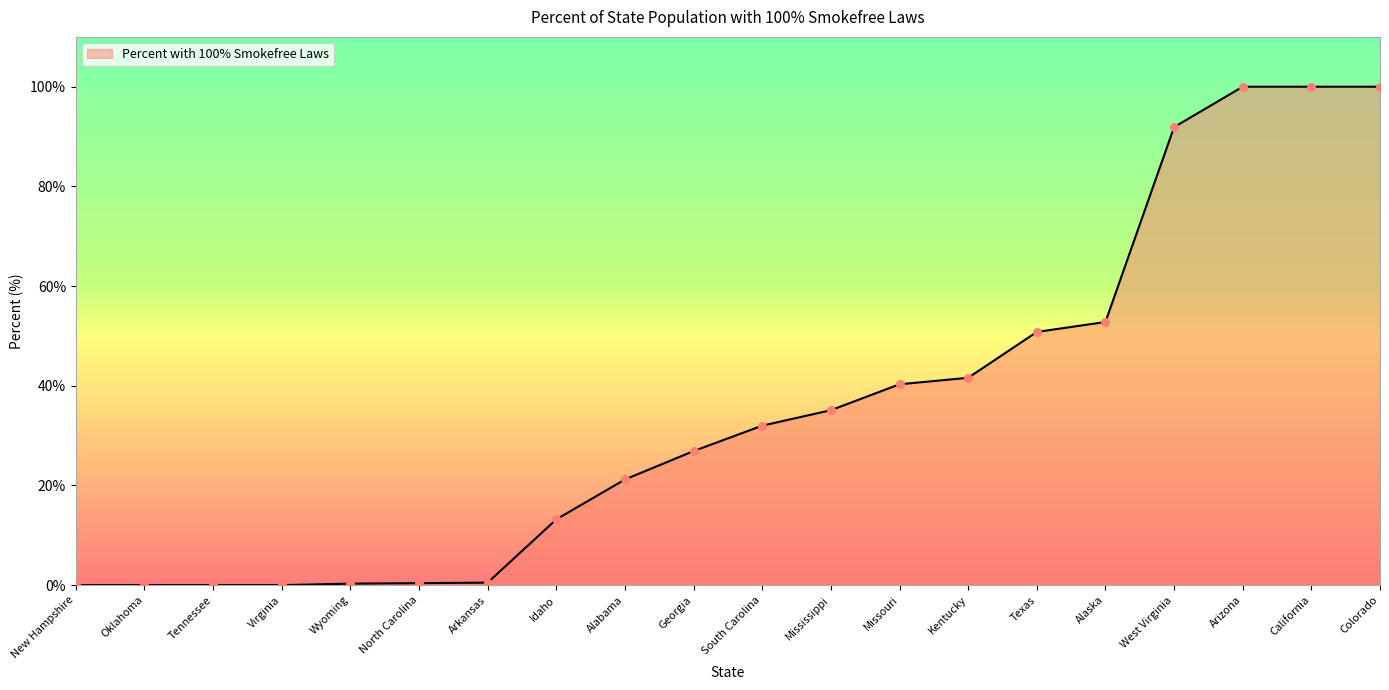

What is the change in value from South Carolina to Missouri?

+8.3